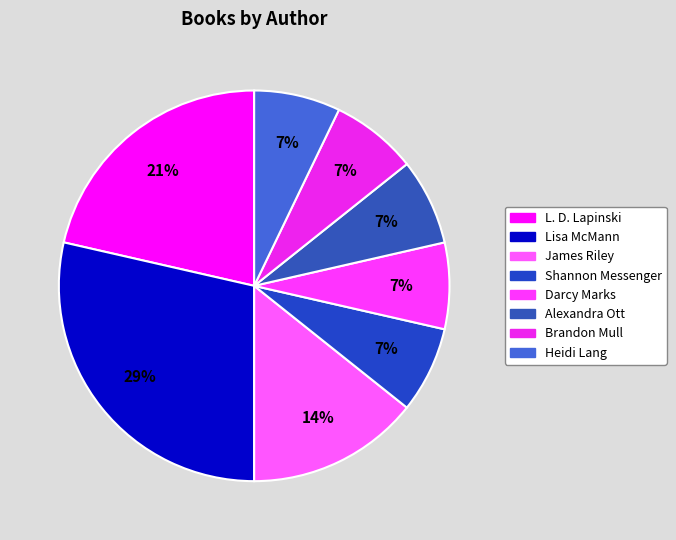

How many slices are in this pie chart?

8